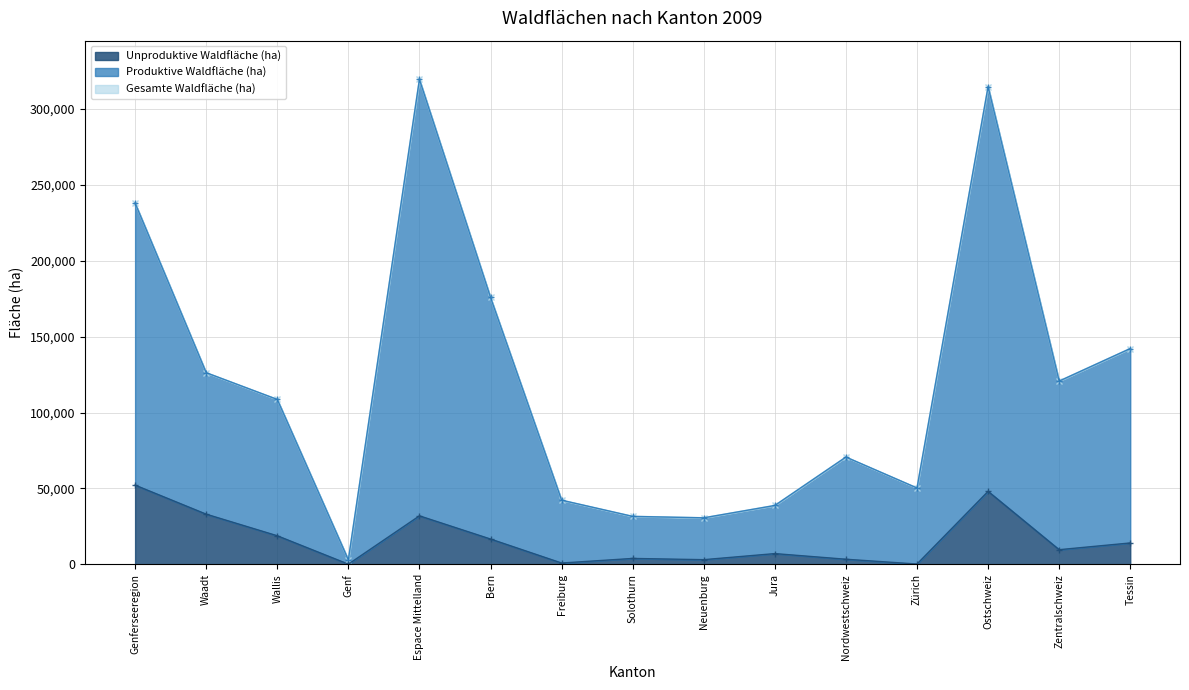

What is the spread (max minus min) of values at Zürich?

50033